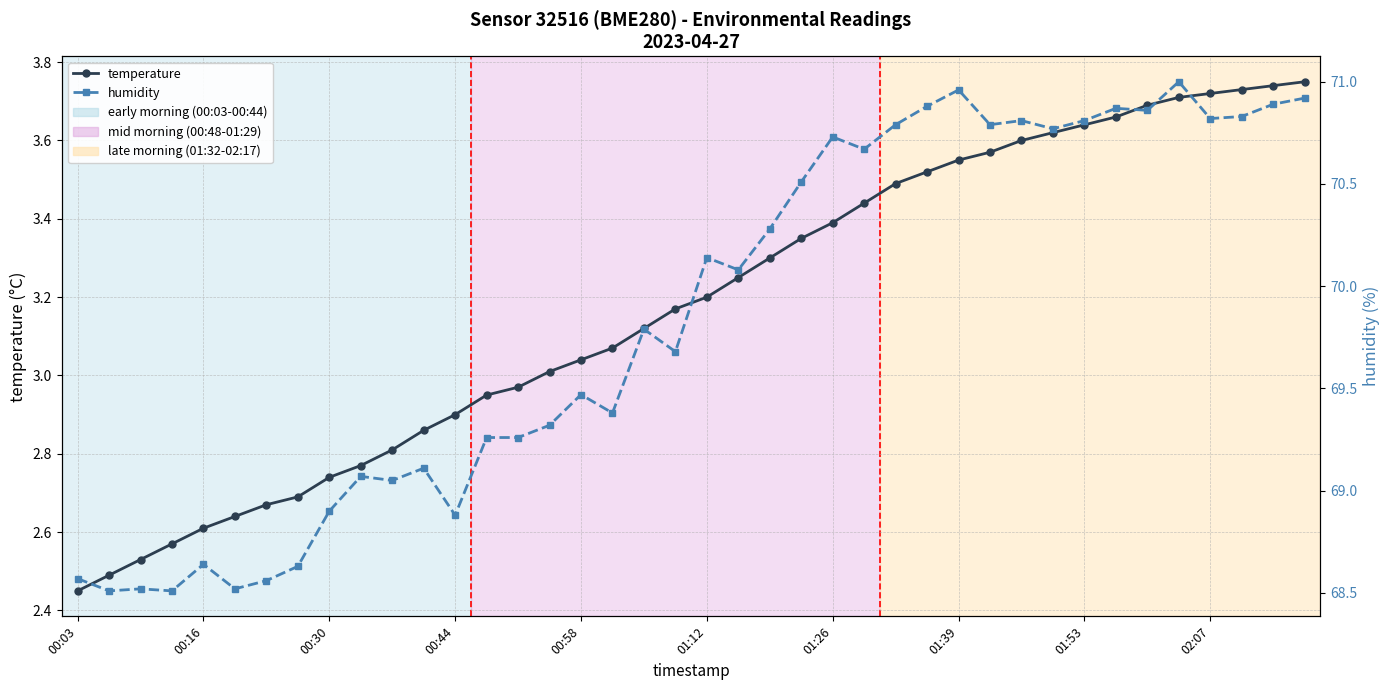

At which category does the chart reach its peak across all series?

35